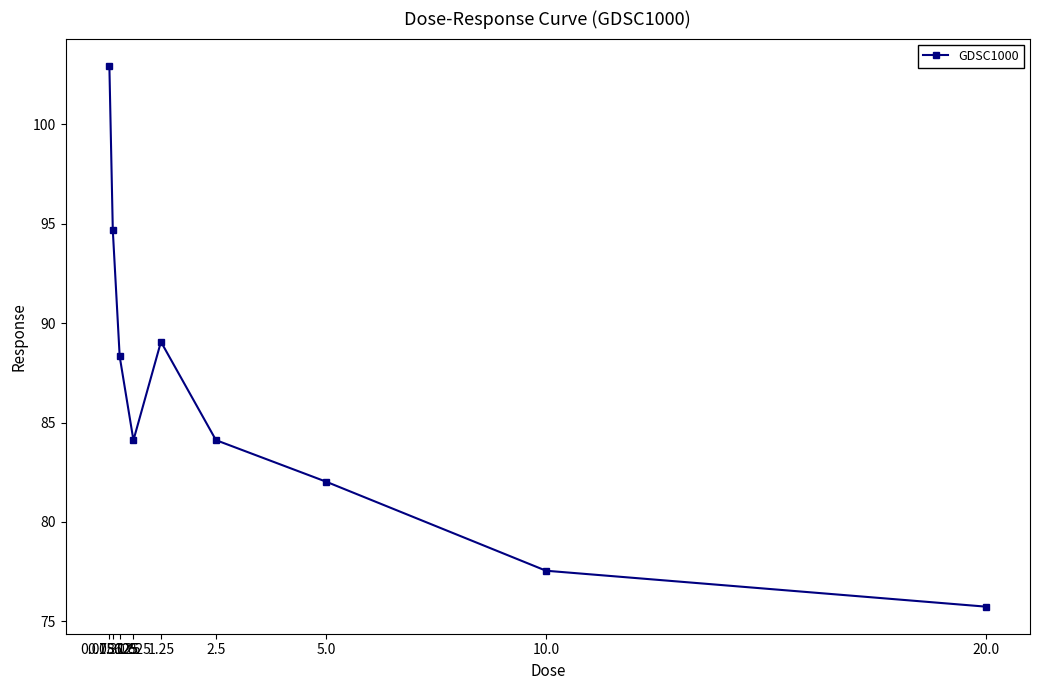

True or false: there are more than 1 points higher than both neighbors.

False